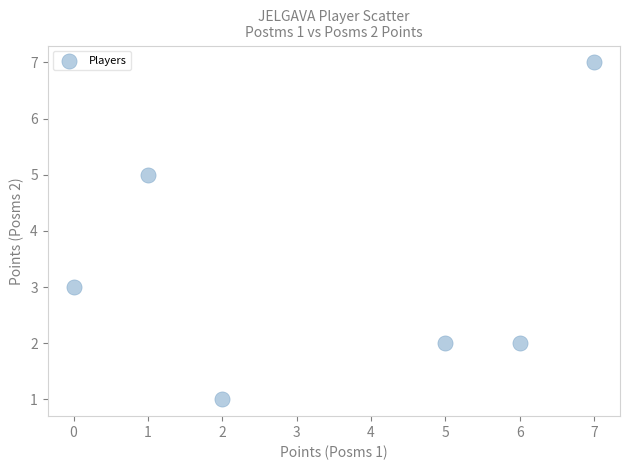

What is the range of X values (max minus min)?

7